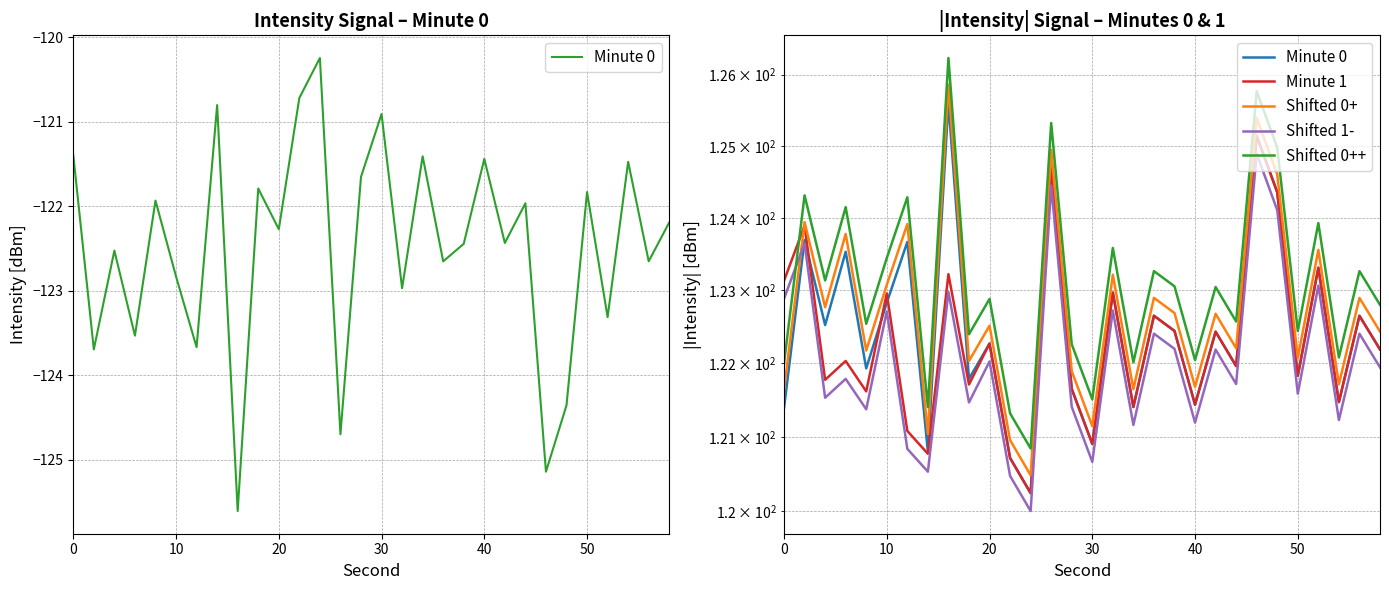

How many data points does each series have?

30